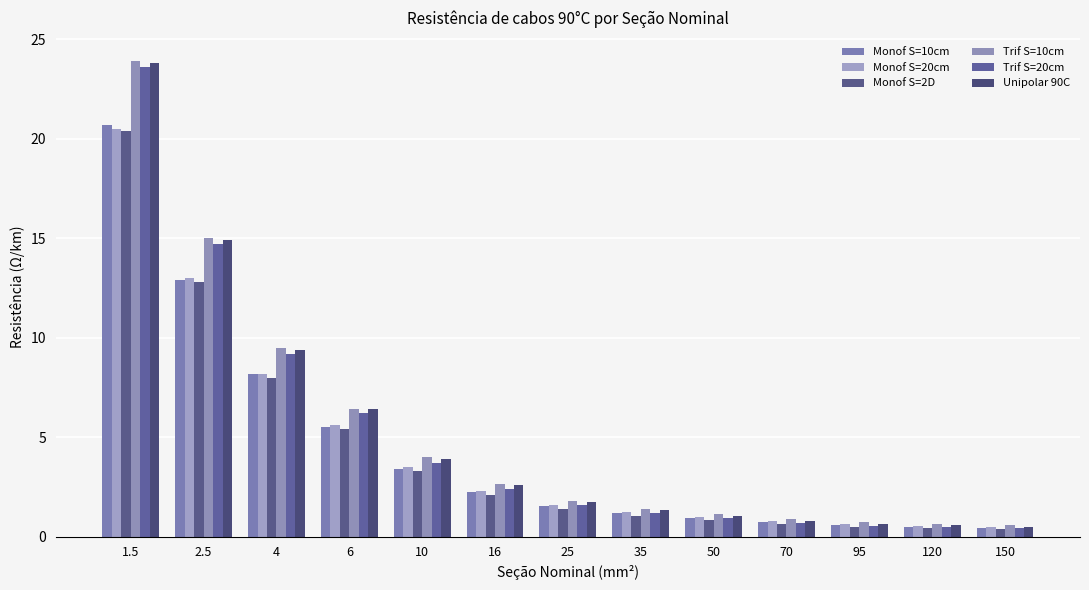

Reading left to right, extract all data points from this chart.

Monof S=10cm: 1.5=20.7	2.5=12.9	4=8.2	6=5.5	10=3.4	16=2.2	25=1.5	35=1.2	50=0.9	70=0.7	95=0.6	120=0.5	150=0.5
Monof S=20cm: 1.5=20.5	2.5=13.0	4=8.2	6=5.6	10=3.5	16=2.3	25=1.6	35=1.2	50=1.0	70=0.8	95=0.6	120=0.6	150=0.5
Monof S=2D: 1.5=20.4	2.5=12.8	4=8.0	6=5.4	10=3.3	16=2.1	25=1.4	35=1.1	50=0.8	70=0.6	95=0.5	120=0.4	150=0.4
Trif S=10cm: 1.5=23.9	2.5=15.0	4=9.5	6=6.4	10=4.0	16=2.6	25=1.8	35=1.4	50=1.1	70=0.9	95=0.7	120=0.6	150=0.6
Trif S=20cm: 1.5=23.6	2.5=14.7	4=9.2	6=6.2	10=3.7	16=2.4	25=1.6	35=1.2	50=0.9	70=0.7	95=0.6	120=0.5	150=0.4
Unipolar 90C: 1.5=23.8	2.5=14.9	4=9.4	6=6.4	10=3.9	16=2.6	25=1.7	35=1.3	50=1.1	70=0.8	95=0.7	120=0.6	150=0.5